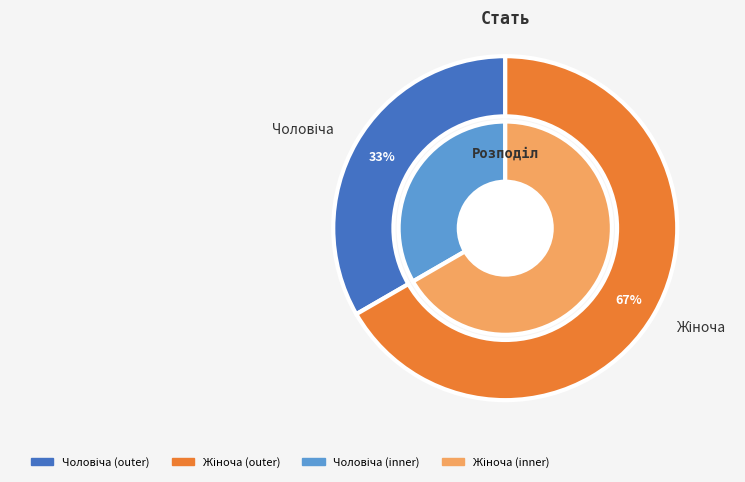

What percentage is the Жіноча slice, to the nearest percent?

67%